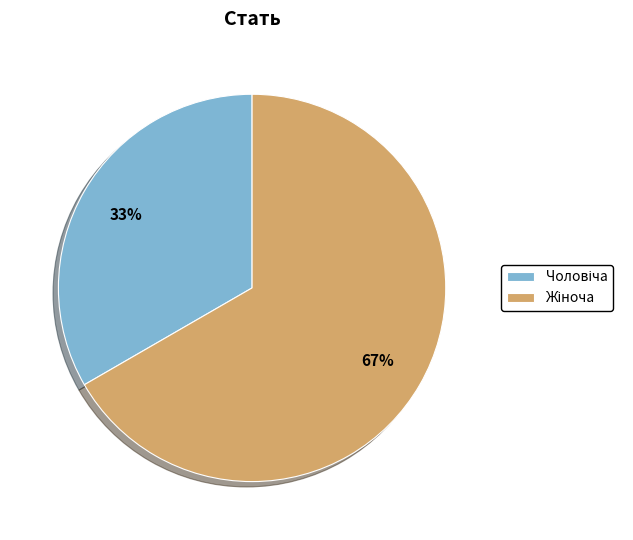

Is there a majority slice in this chart?

Yes